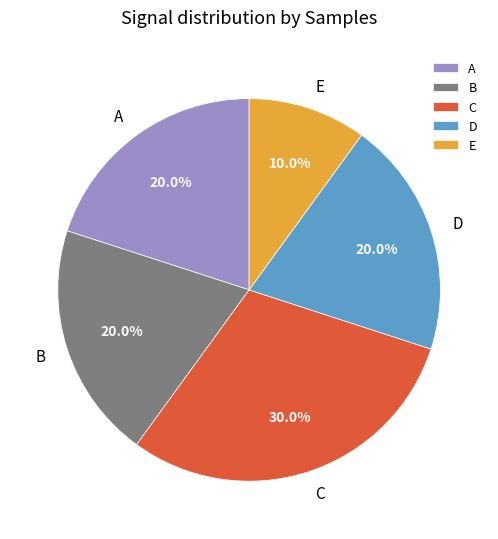

How many slices are in this pie chart?

5